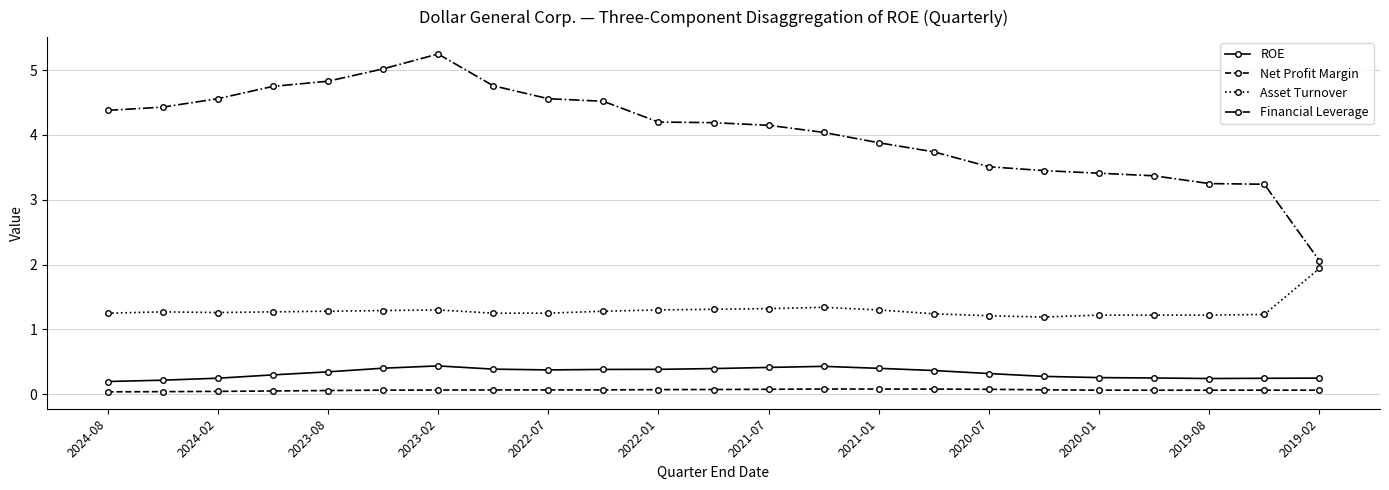

What is the value of the Financial Leverage point at the 9th from the left?

4.6